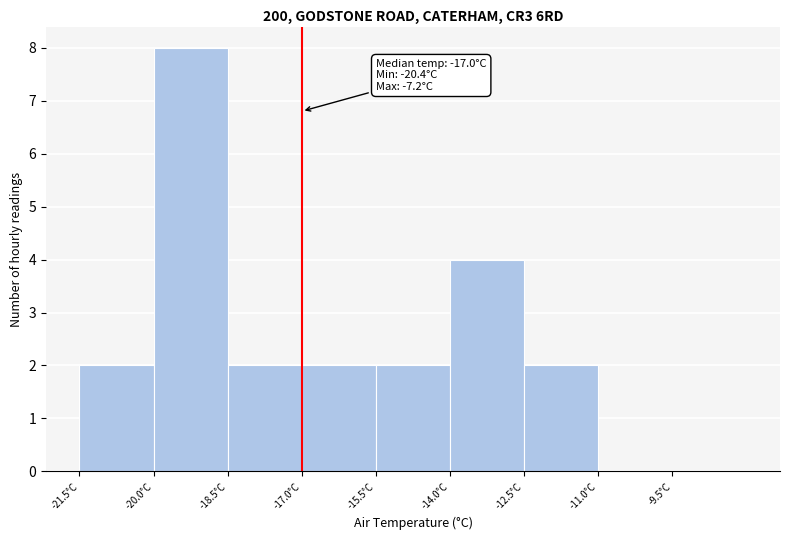

Which range on the x-axis has the tallest bar?

-20.0 to -18.5